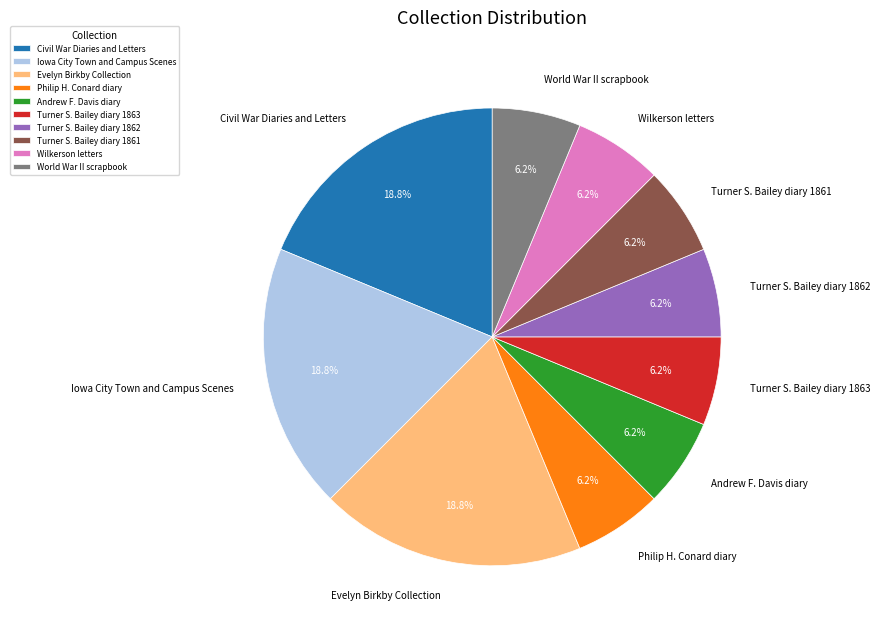

The Civil War Diaries and Letters slice represents 24% of the pie. True or false?

False